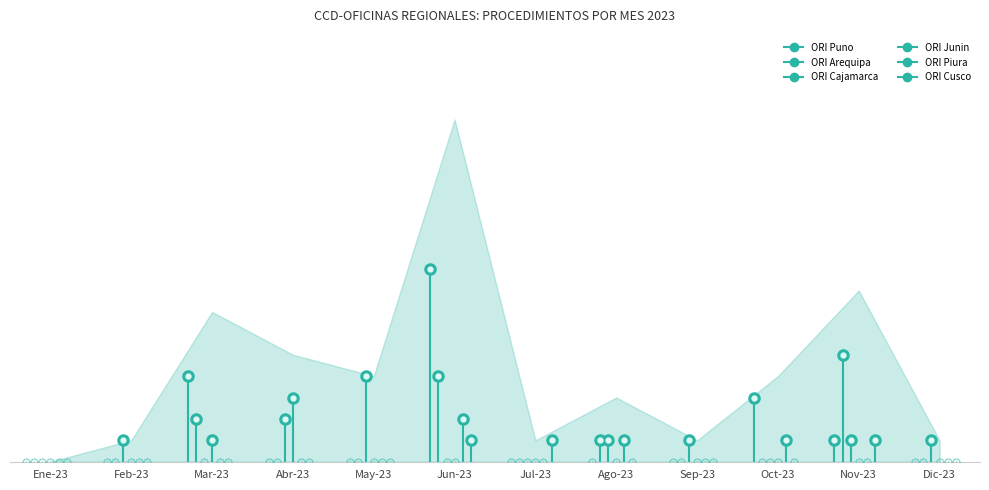

In ORI Cajamarca, how many points are higher than both neighbors (excluding endpoints)?

2